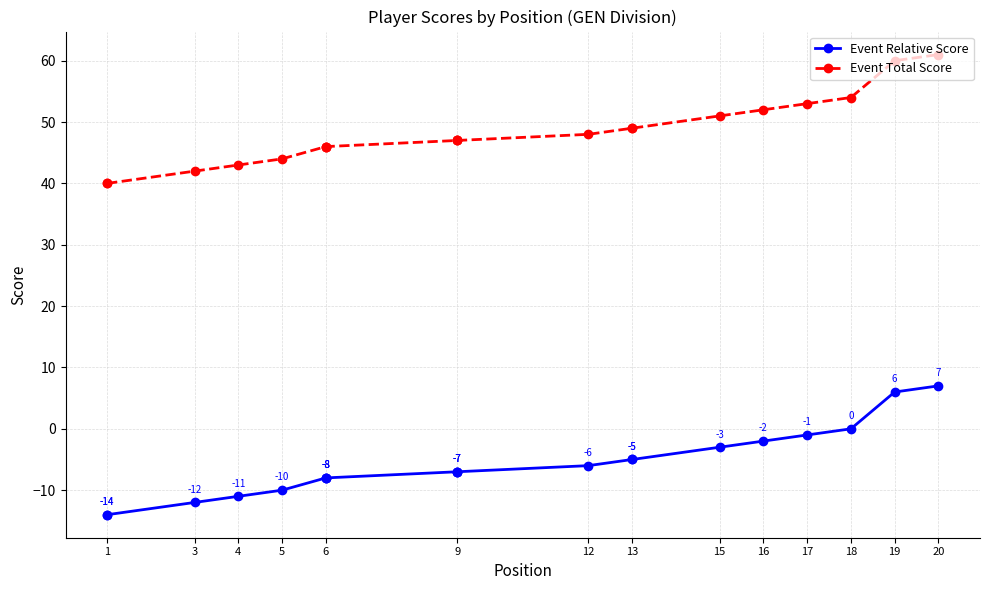

True or false: Event Relative Score and Event Total Score intersect in this chart.

False